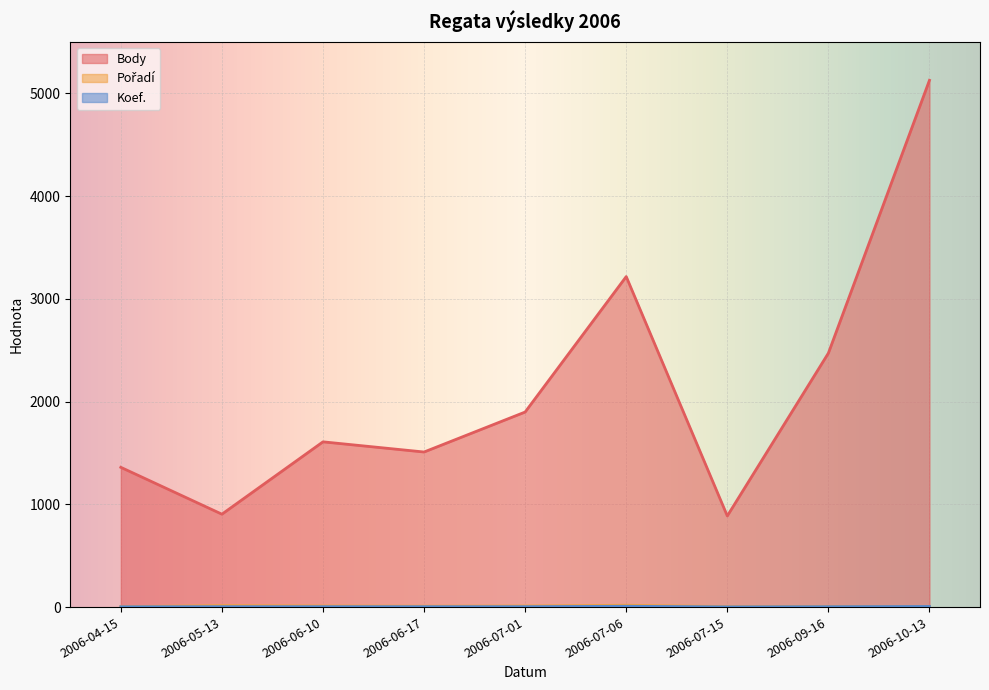

At 2006-06-10, list the series in order from largest to smallest.

Body, Pořadí, Koef.